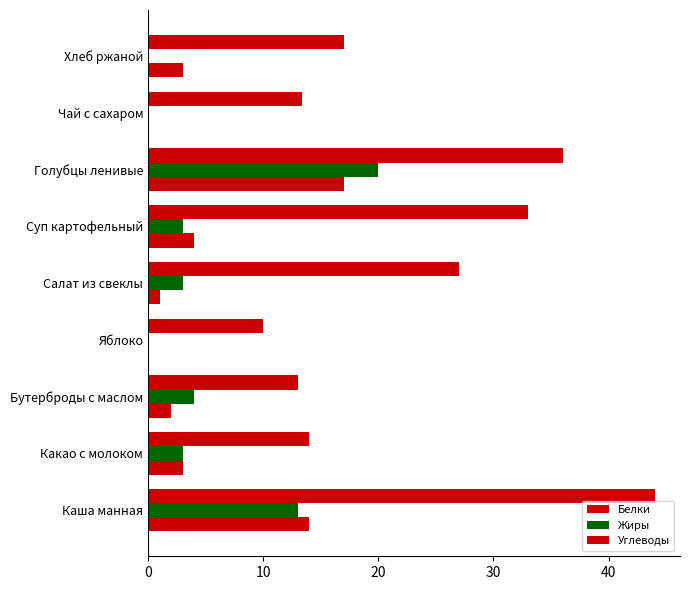

At how many categories does at least one series exceed 1?

9